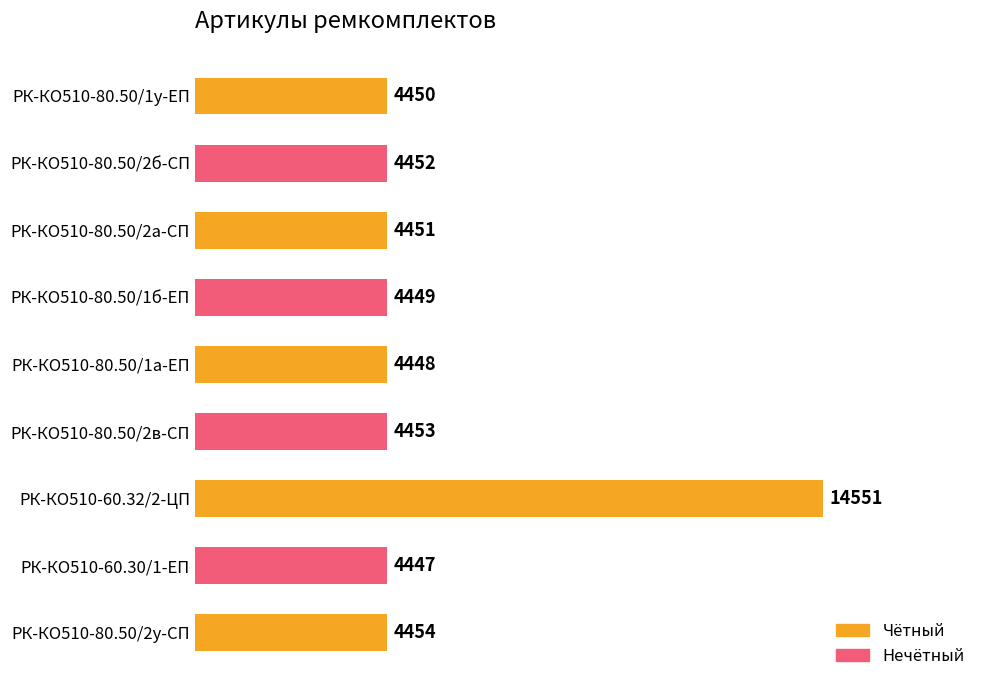

What is the greatest value displayed?

14551